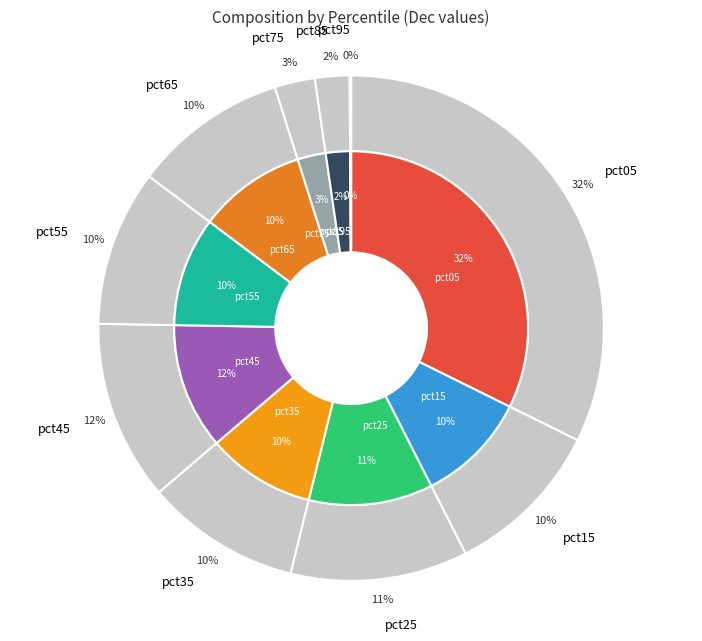

Combined, what portion of the pie is pct75 and pct15?

12.8%